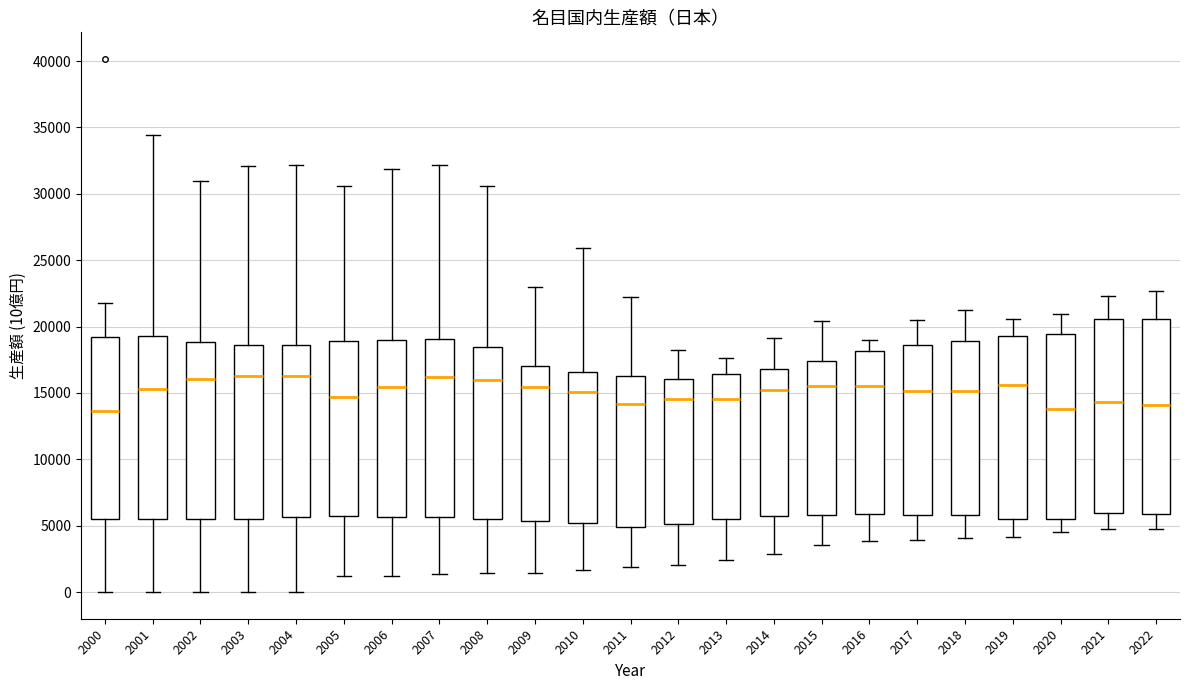

Reading left to right, read every box against the y-axis: the position of its median line, the range the box covers, and the ends of its whiskers. The values are not printed on the chart, so give them approximately, as read against the axis.

2000: median 13500, box 5500 to 19000, whiskers 0 to 22000
2001: median 15500, box 5500 to 19500, whiskers 0 to 34500
2002: median 16000, box 5500 to 19000, whiskers 0 to 31000
2003: median 16500, box 5500 to 18500, whiskers 0 to 32000
2004: median 16500, box 5500 to 18500, whiskers 0 to 32000
2005: median 14500, box 5500 to 19000, whiskers 1000 to 30500
2006: median 15500, box 5500 to 19000, whiskers 1000 to 32000
2007: median 16000, box 5500 to 19000, whiskers 1500 to 32000
2008: median 16000, box 5500 to 18500, whiskers 1500 to 30500
2009: median 15500, box 5500 to 17000, whiskers 1500 to 23000
2010: median 15000, box 5000 to 16500, whiskers 1500 to 26000
2011: median 14000, box 5000 to 16500, whiskers 2000 to 22000
2012: median 14500, box 5000 to 16000, whiskers 2000 to 18000
2013: median 14500, box 5500 to 16500, whiskers 2500 to 17500
2014: median 15000, box 6000 to 17000, whiskers 3000 to 19000
2015: median 15500, box 6000 to 17500, whiskers 3500 to 20500
2016: median 15500, box 6000 to 18000, whiskers 4000 to 19000
2017: median 15000, box 6000 to 18500, whiskers 4000 to 20500
2018: median 15000, box 6000 to 19000, whiskers 4000 to 21500
2019: median 15500, box 5500 to 19500, whiskers 4000 to 20500
2020: median 14000, box 5500 to 19500, whiskers 4500 to 21000
2021: median 14500, box 6000 to 20500, whiskers 4500 to 22500
2022: median 14000, box 6000 to 20500, whiskers 5000 to 22500